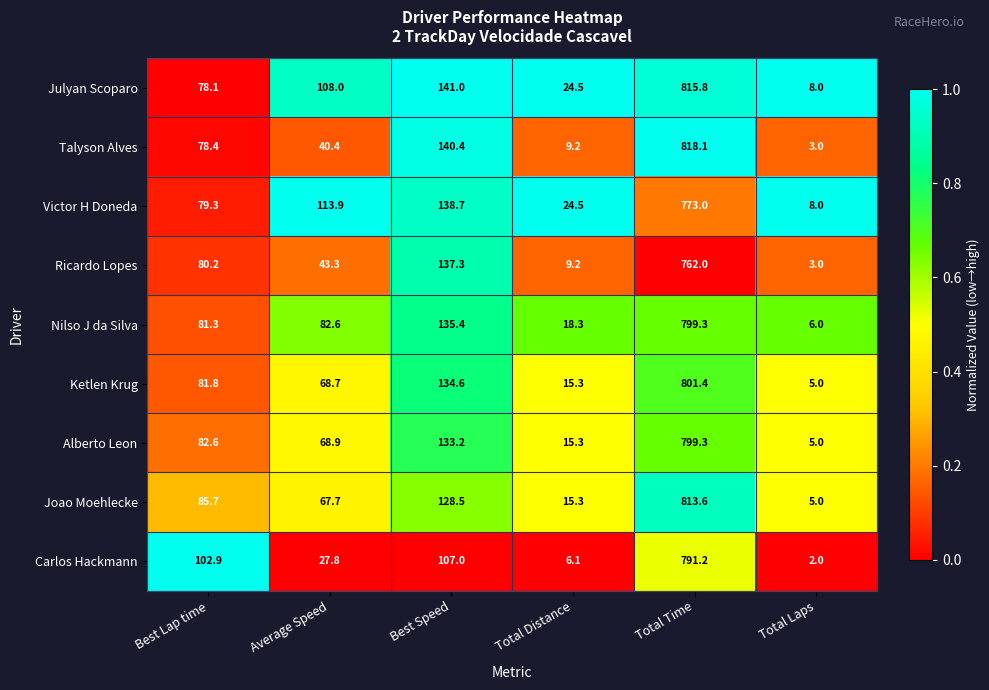

Which series has the largest range (max minus min)?

Talyson Alves